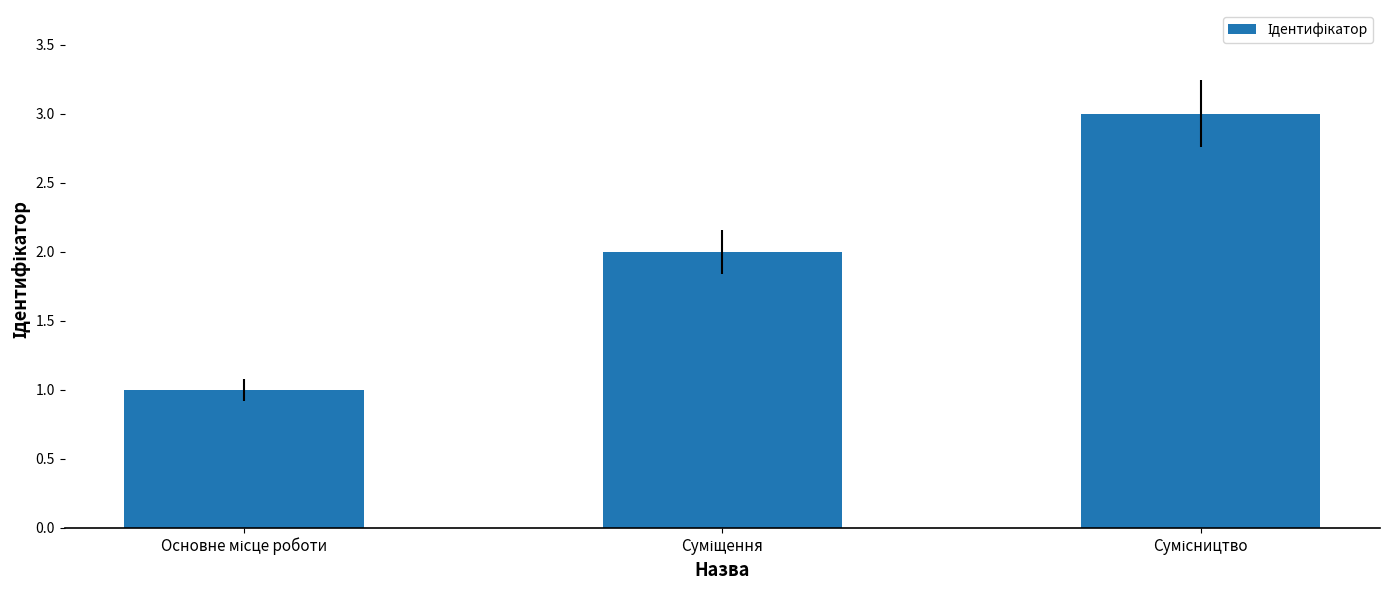

What is the greatest value displayed?

3